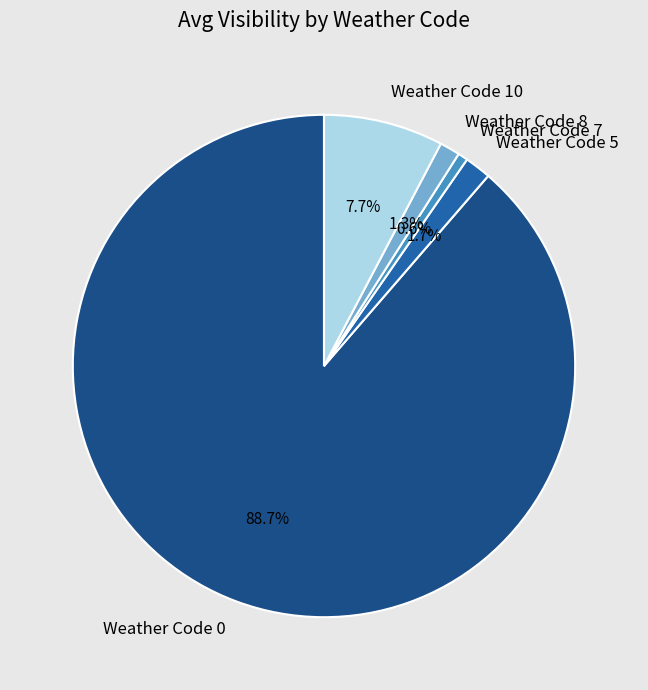

Which category has the smallest portion of the pie?

Weather Code 7